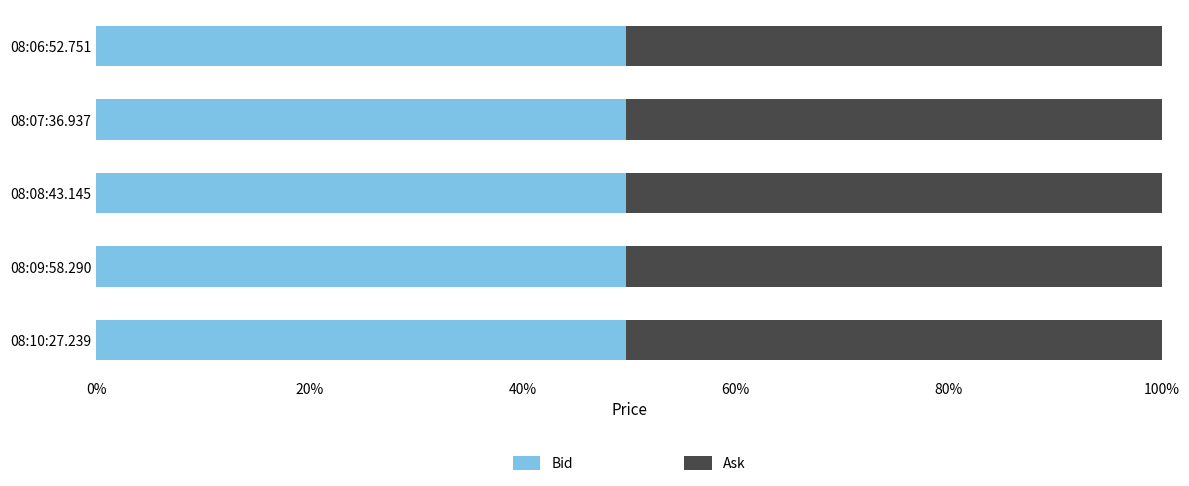

List the series in order of their peak value, lowest first.

Bid, Ask